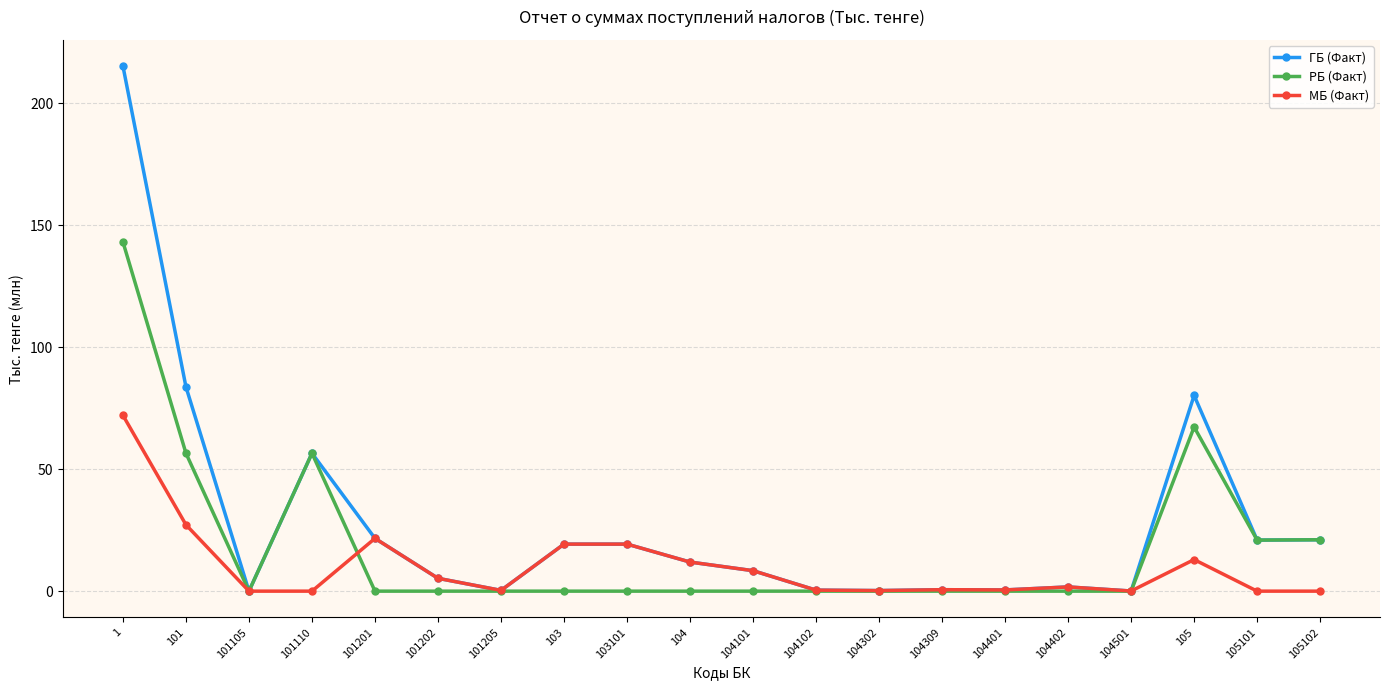

What is the spread (max minus min) of values at 101202?

5.3